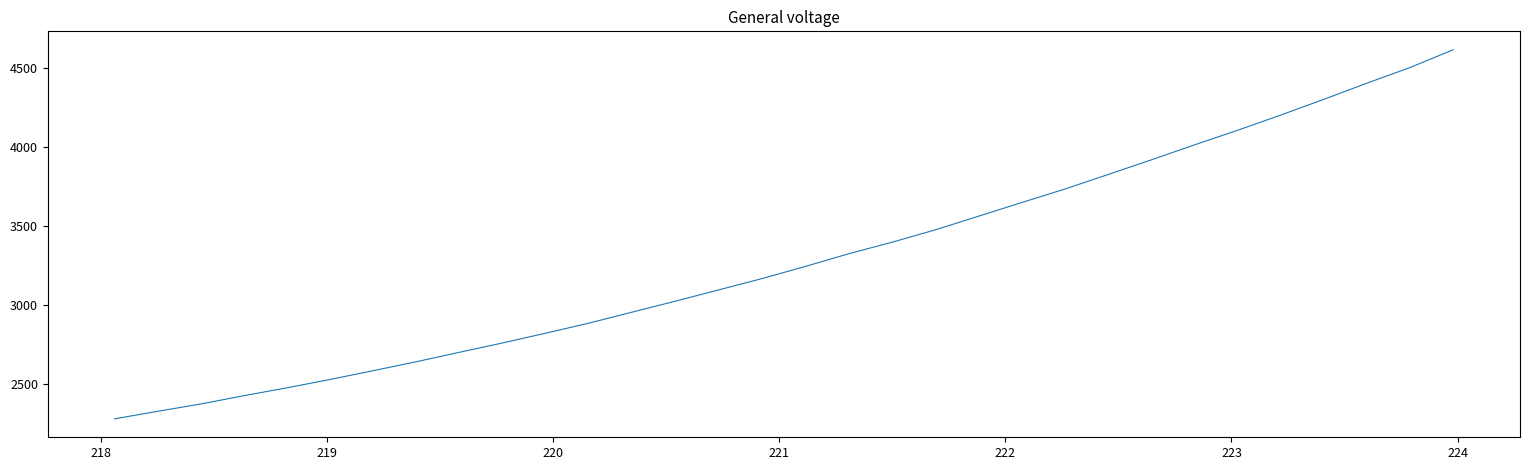

What is the maximum value shown in the chart?

4614.7